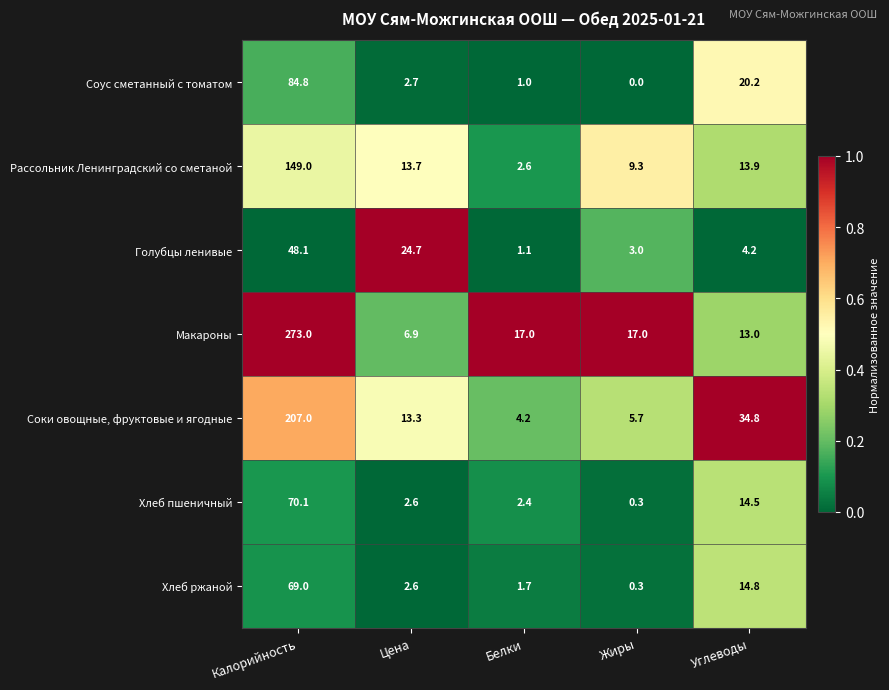

Between Калорийность and Белки, which series saw the biggest shift?

Макароны